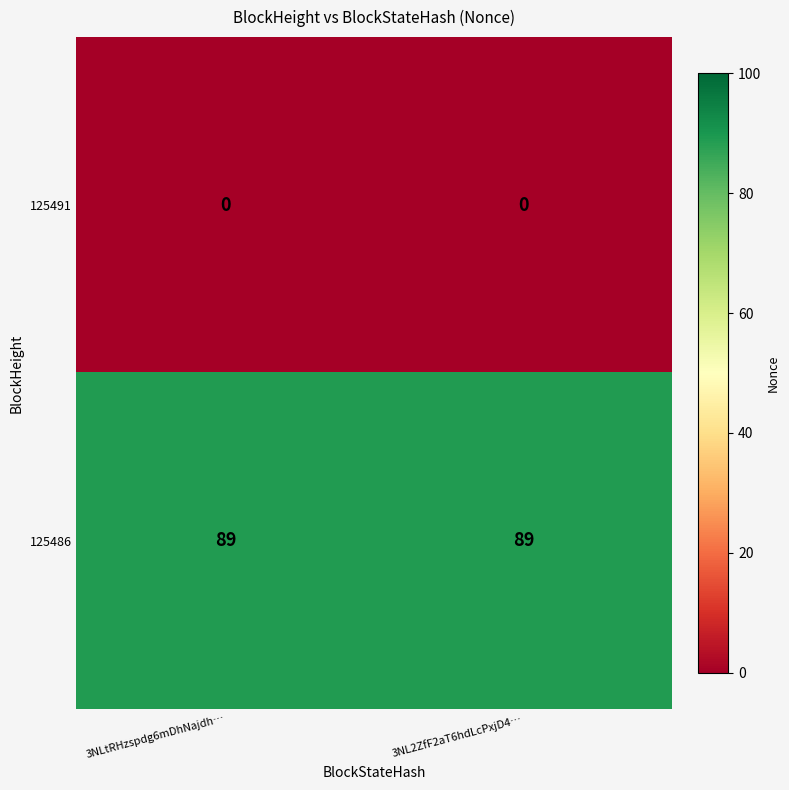

What is the difference between the highest and lowest values at 3NL2ZfF2aT6hdLcPxjD4…?

89